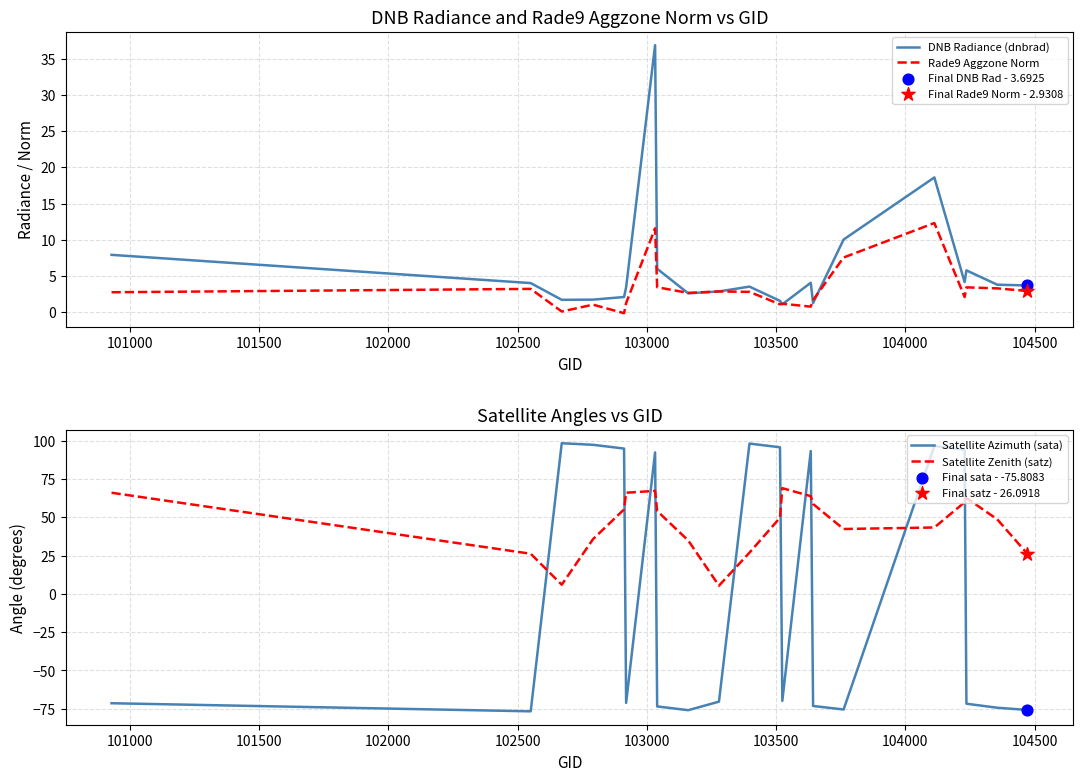

What are all the series names shown in the legend?

DNB Radiance (dnbrad), Rade9 Aggzone Norm, Satellite Azimuth (sata), Satellite Zenith (satz)